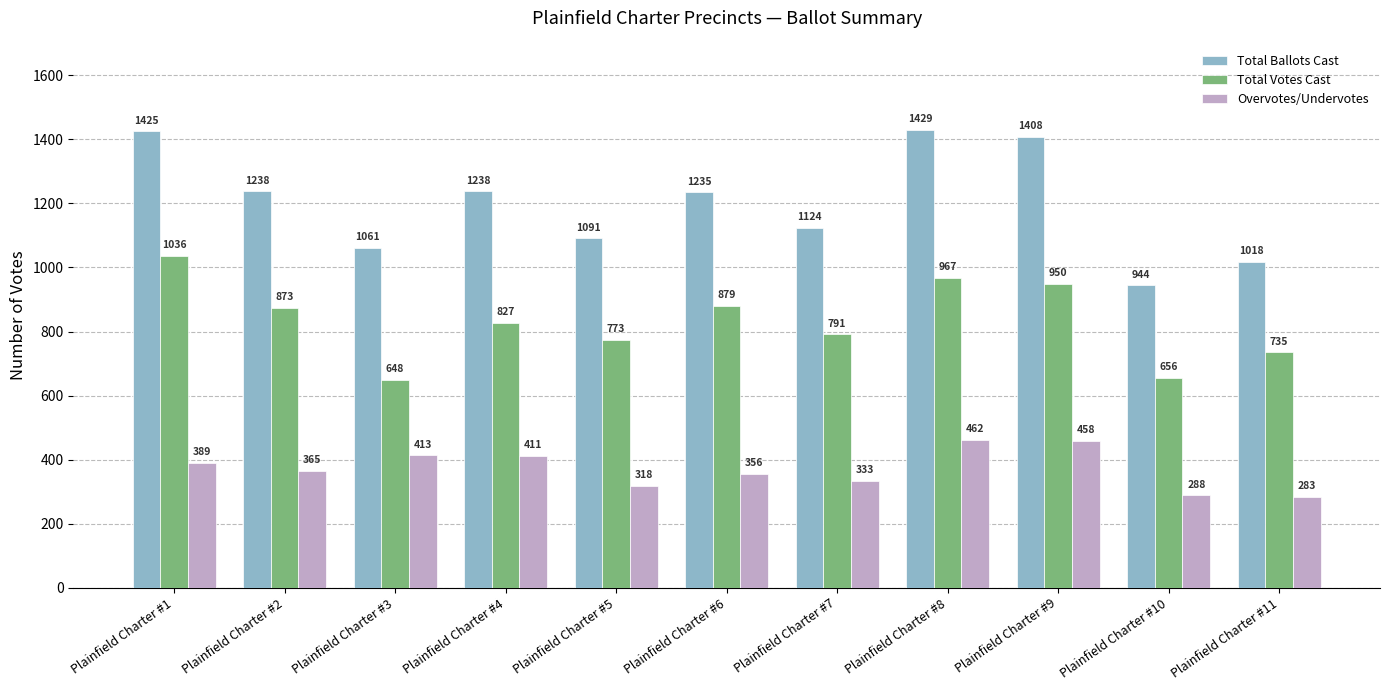

How many bars are there in total?

33